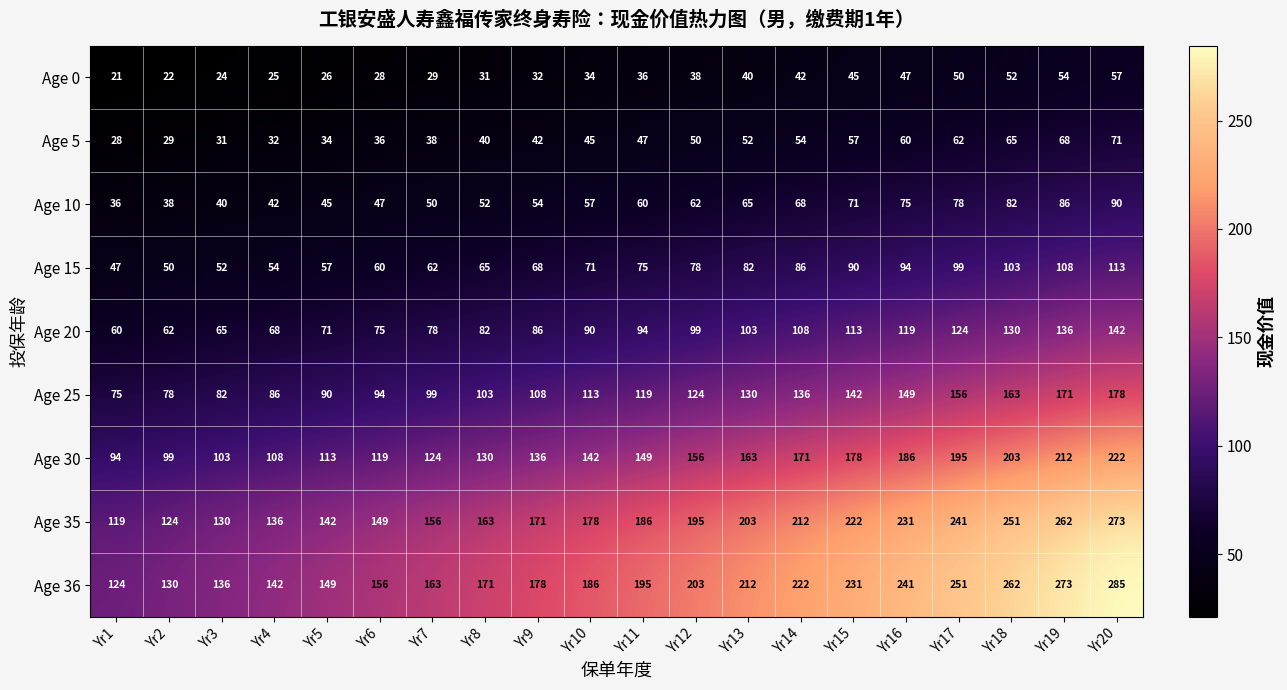

What is the total value across all series at Yr5?

727